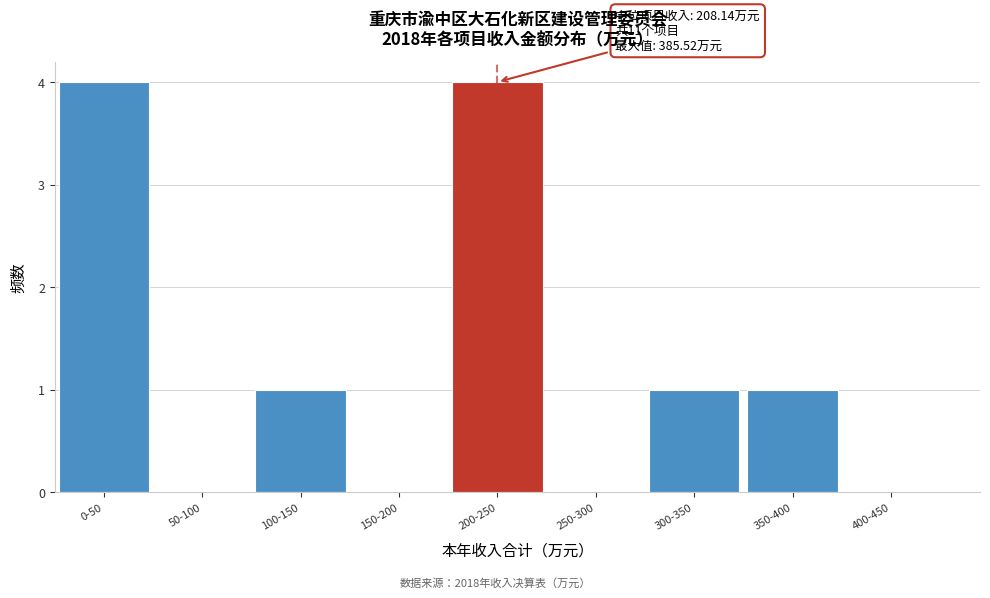

Reading left to right, list all the values displayed in this chart.

0-50=4	50-100=0	100-150=1	150-200=0	200-250=4	250-300=0	300-350=1	350-400=1	400-450=0